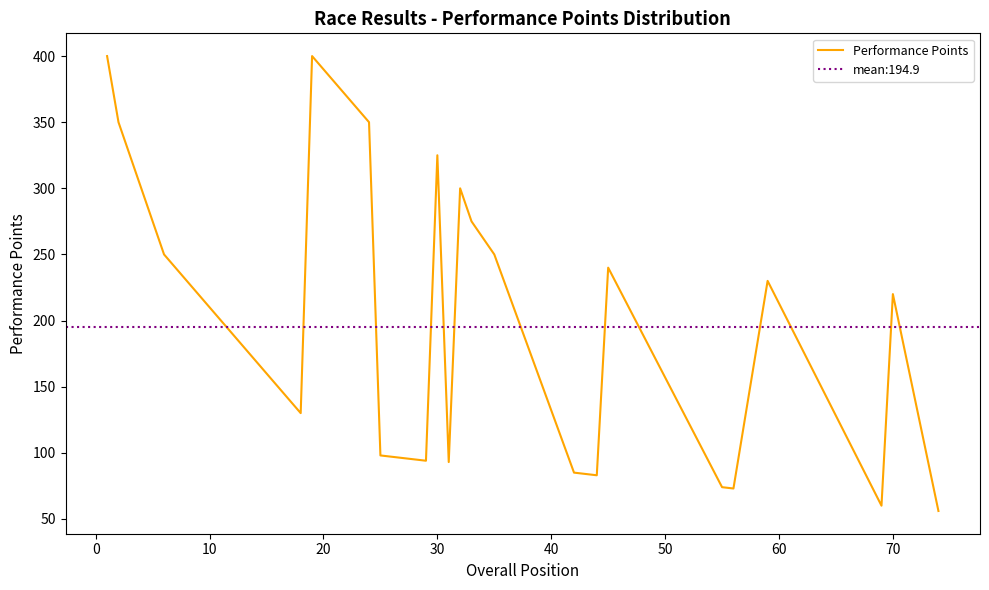

What is the smallest value displayed?

56